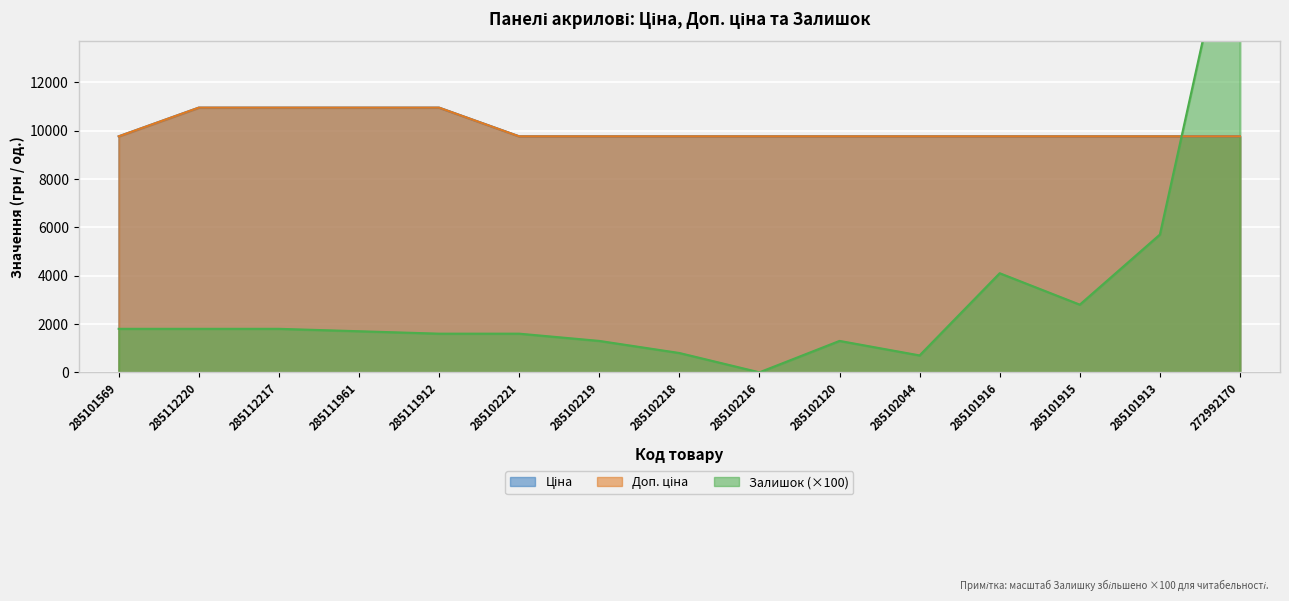

What are all the series names shown in the legend?

Ціна, Доп. ціна, Залишок